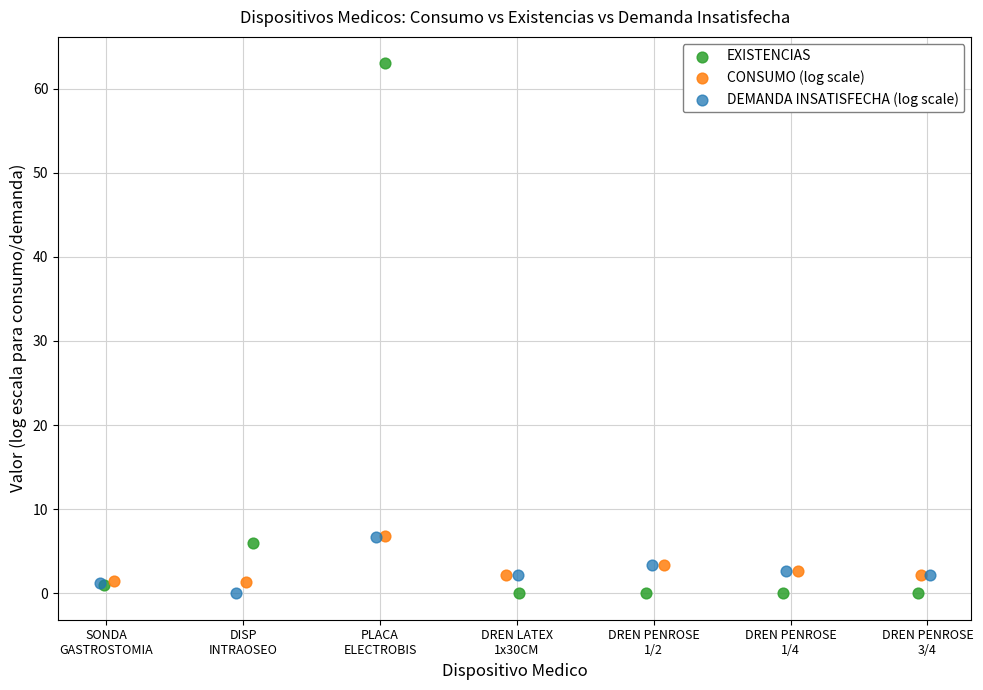

What are all the series names shown in the legend?

EXISTENCIAS, CONSUMO (log scale), DEMANDA INSATISFECHA (log scale)